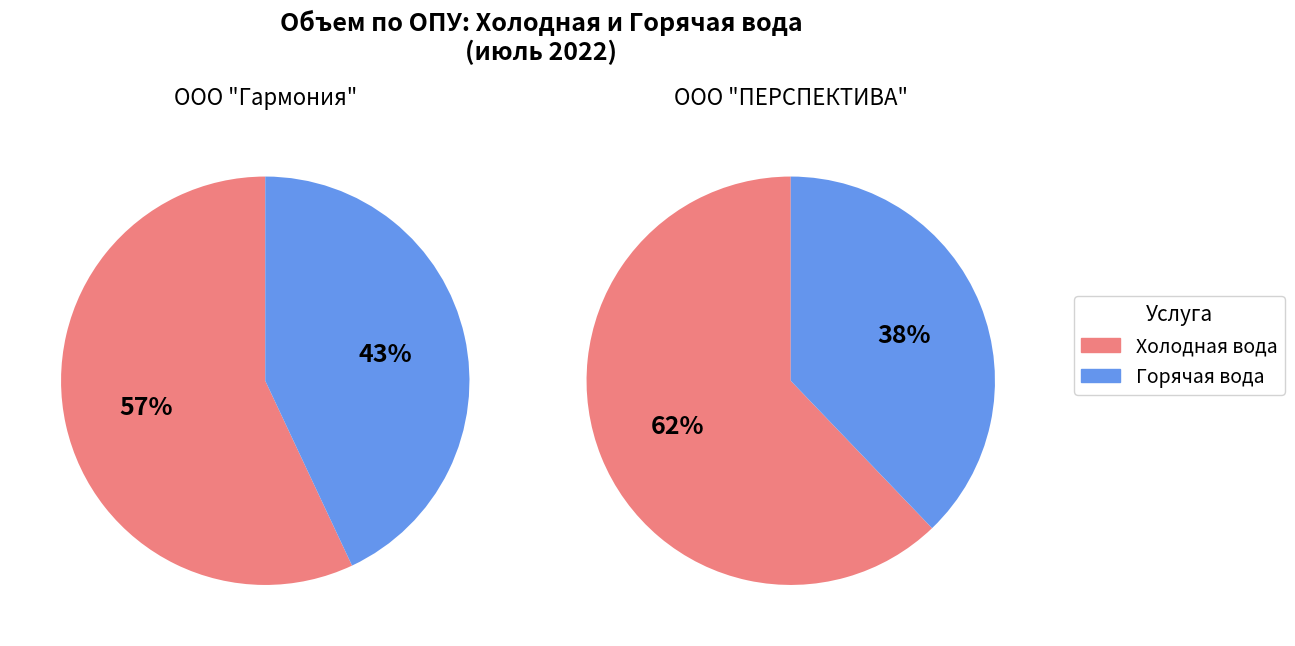

True or false: Бакинская д. 1 accounts for 16% of the total.

False